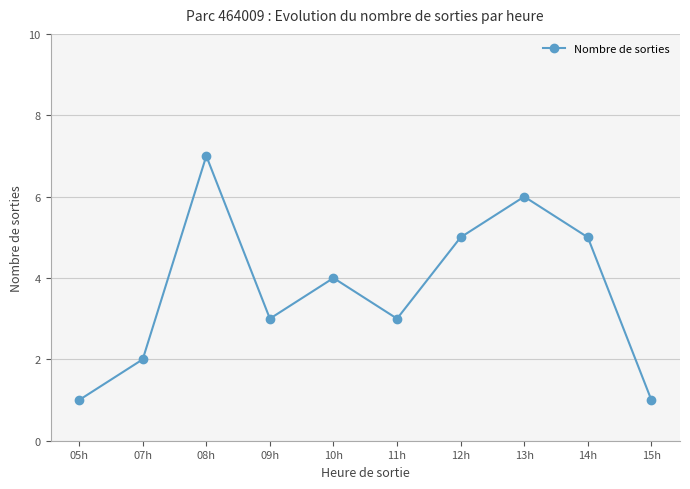

At which category does the data reach its first local valley?

09h